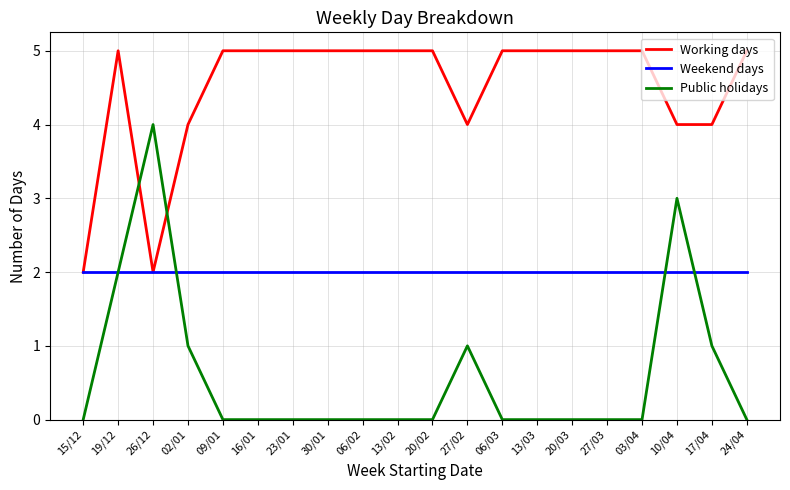

Is it true that Weekend days equals 2 at 20/03?

True